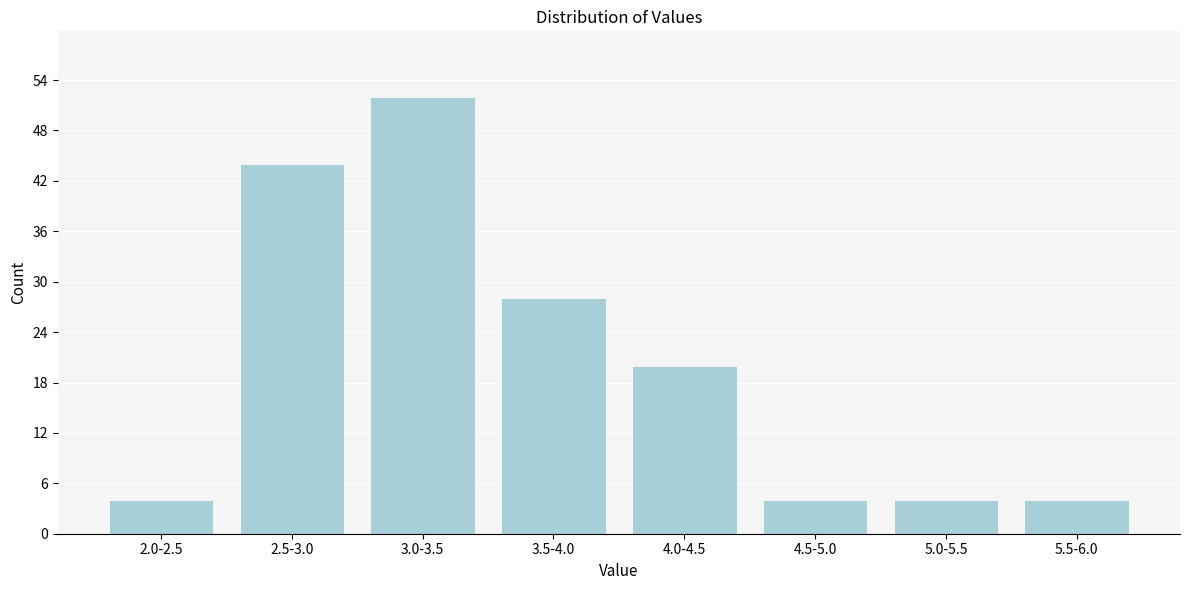

Reading right to left, list all the values displayed in this chart.

4	4	4	20	28	52	44	4